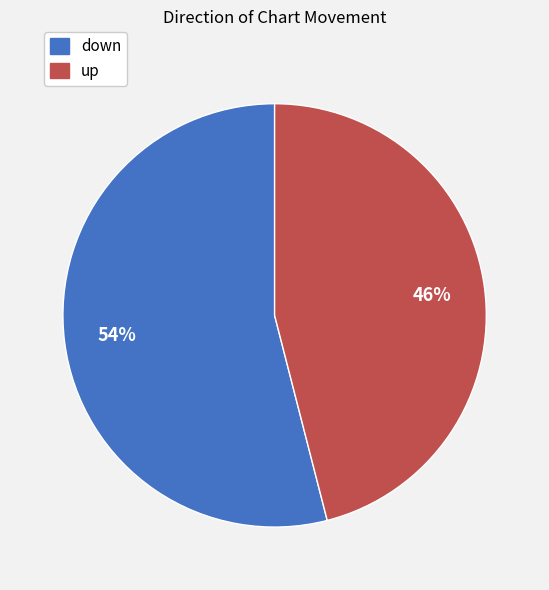

To the nearest percent, what portion does down represent?

54%